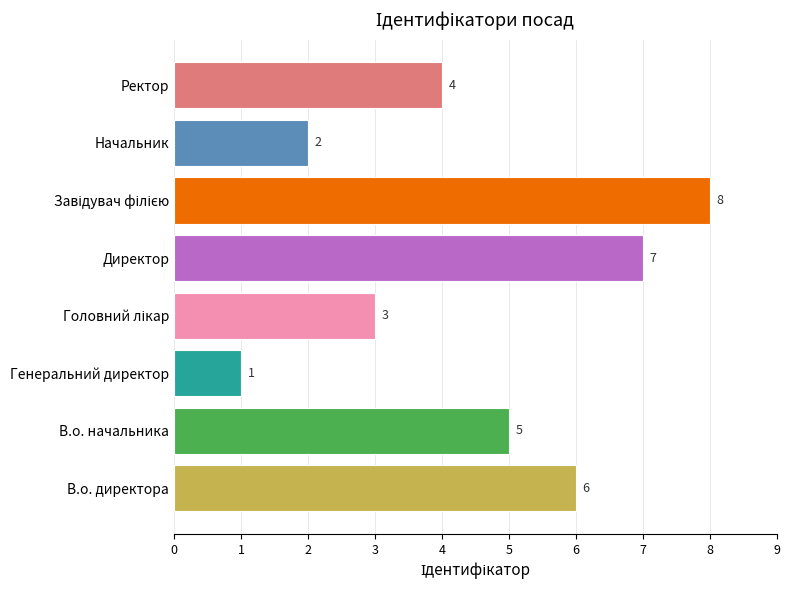

What is the maximum value shown in the chart?

8